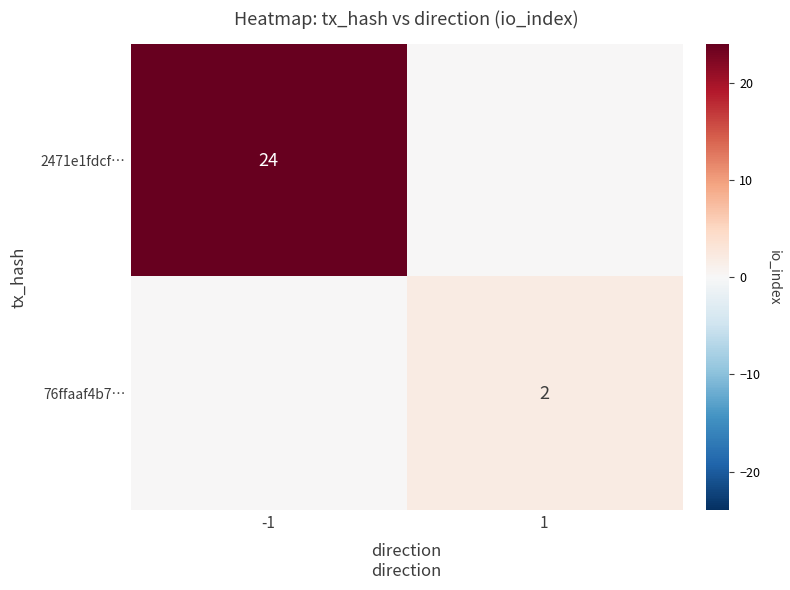

Is it true that 2471e1fdcf… equals 24 at -1?

True